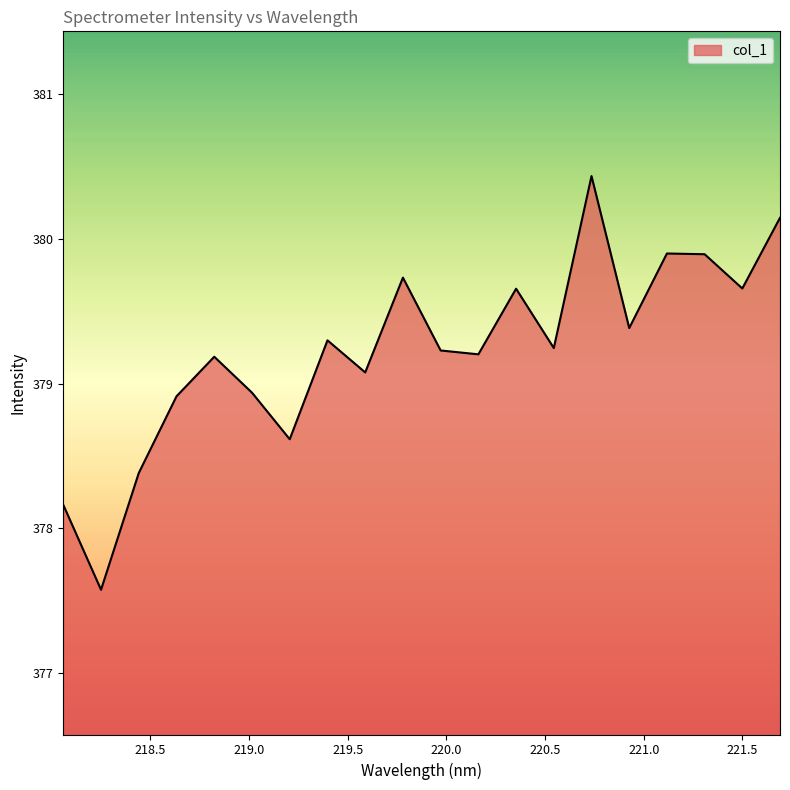

What is the maximum value shown in the chart?

380.4